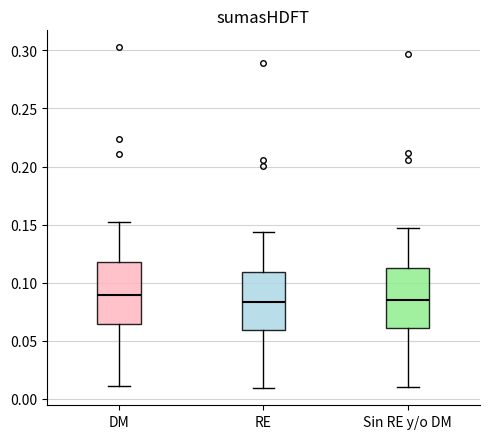

Reading left to right, transcribe this box plot: for each box, give where its median line is, the range the box spans, and where its two whiskers end, as read against the y-axis. The values are not printed on the chart, so give them approximately, as read against the axis.

DM: median 0.090, box 0.065 to 0.120, whiskers 0.010 to 0.150
RE: median 0.085, box 0.060 to 0.110, whiskers 0.010 to 0.145
Sin RE y/o DM: median 0.085, box 0.060 to 0.110, whiskers 0.010 to 0.145